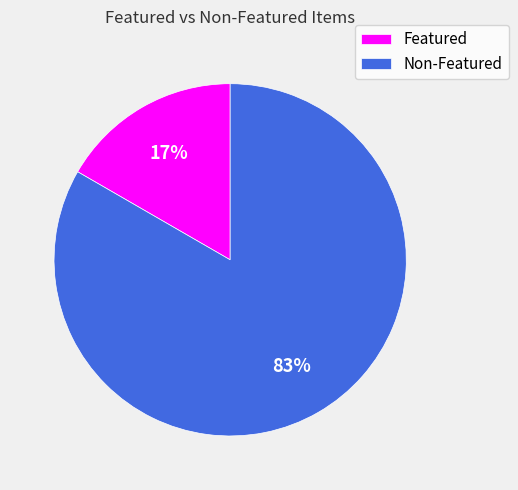

Is it true that Non-Featured is 83% of the pie?

True